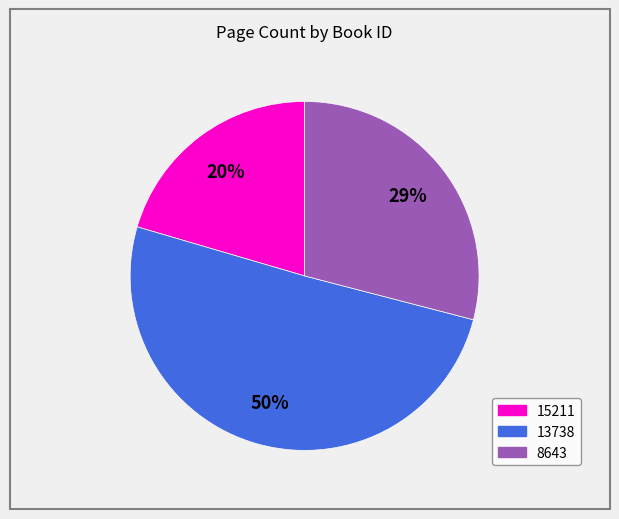

Which has a higher value, 8643 or 15211?

8643